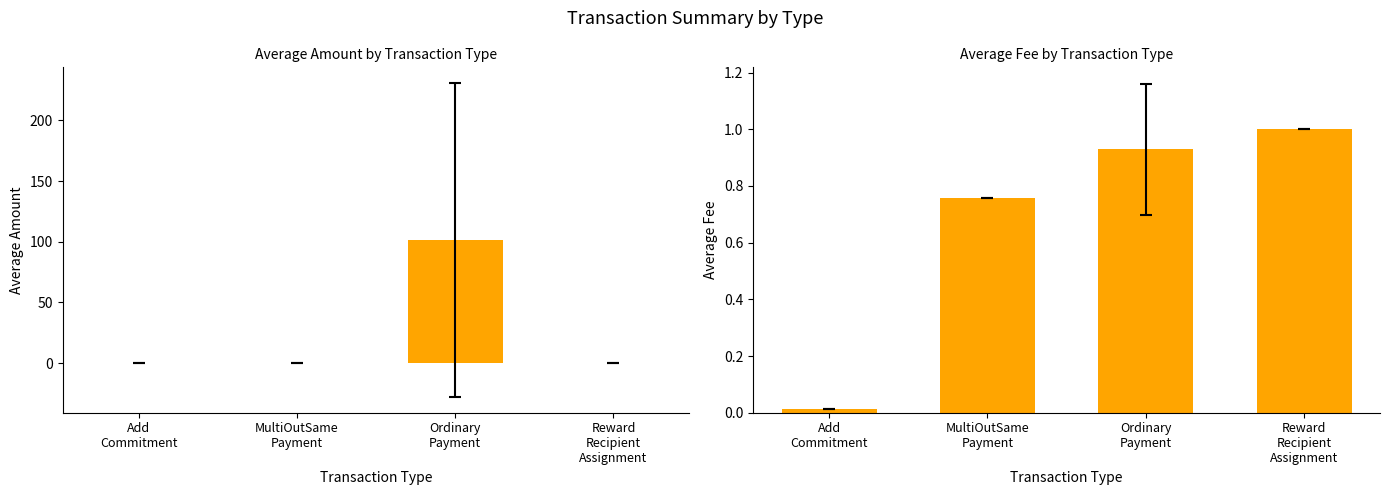

Rank the series at Ordinary
Payment from lowest to highest value.

Average Fee, Average Amount